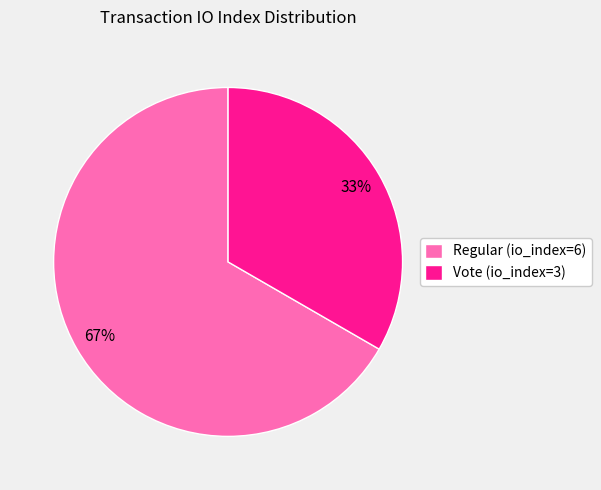

Is it true that Regular (io_index=6) is 72% of the pie?

False